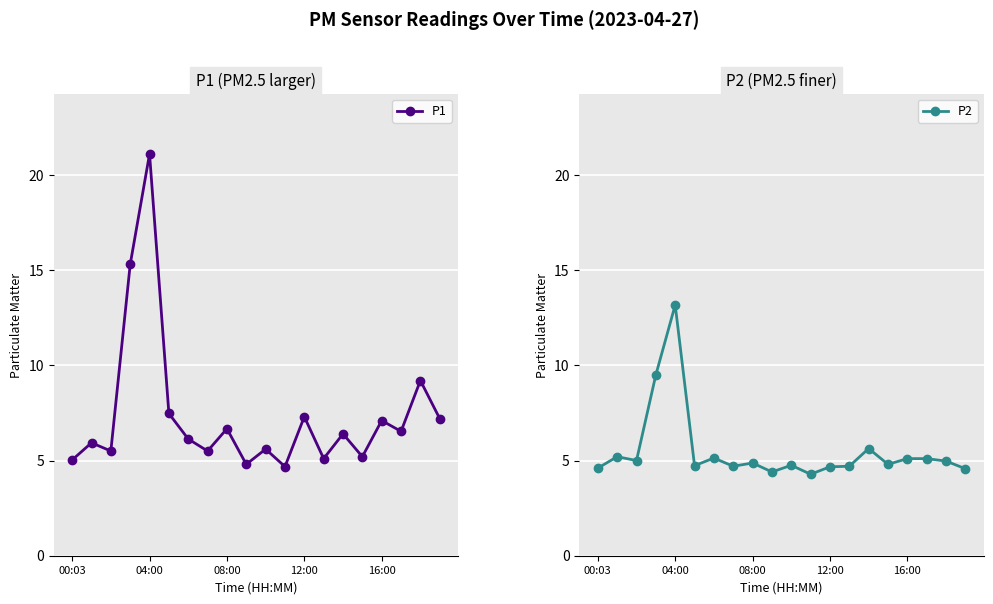

In P2, how many points are lower than both neighbors (excluding endpoints)?

6